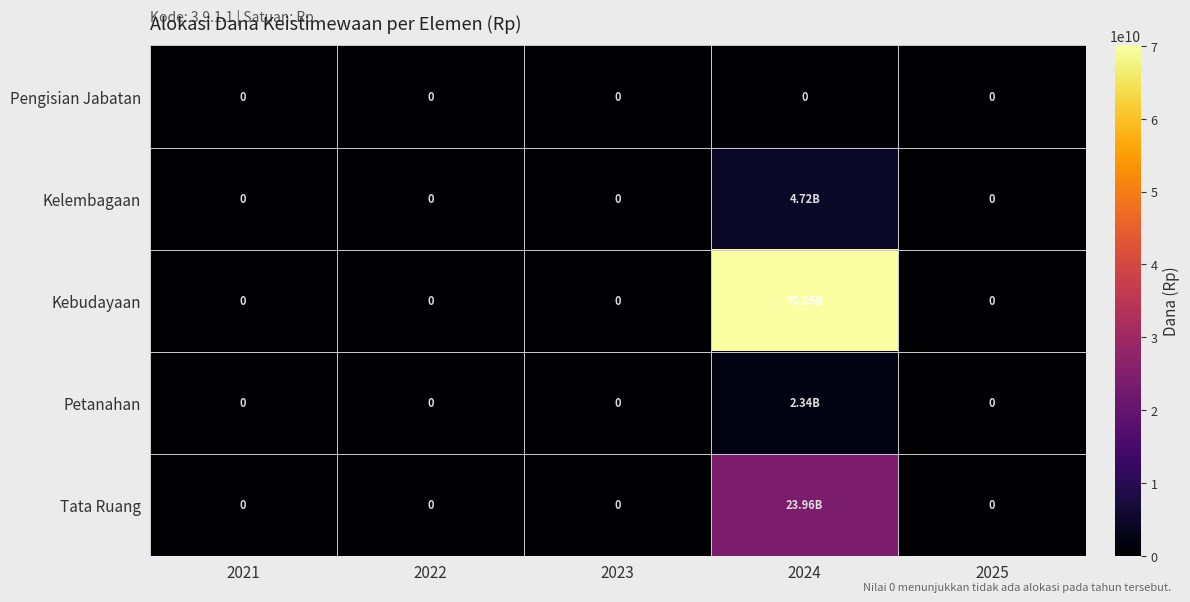

What is the greatest value displayed?

70053652777